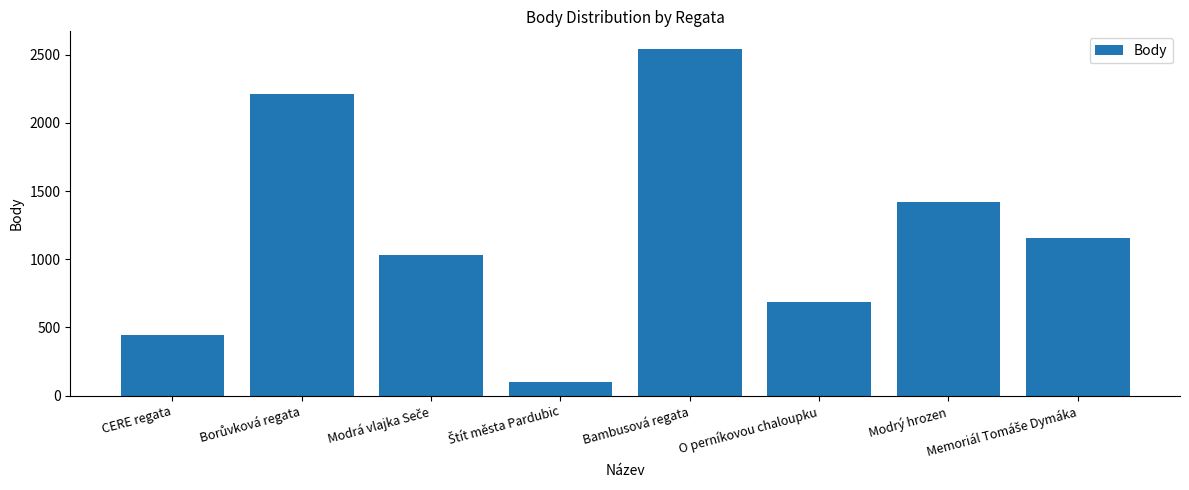

Which has a higher value, O perníkovou chaloupku or CERE regata?

O perníkovou chaloupku